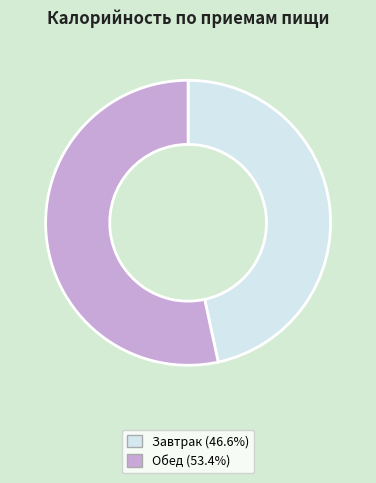

Is it true that Обед is 66% of the pie?

False